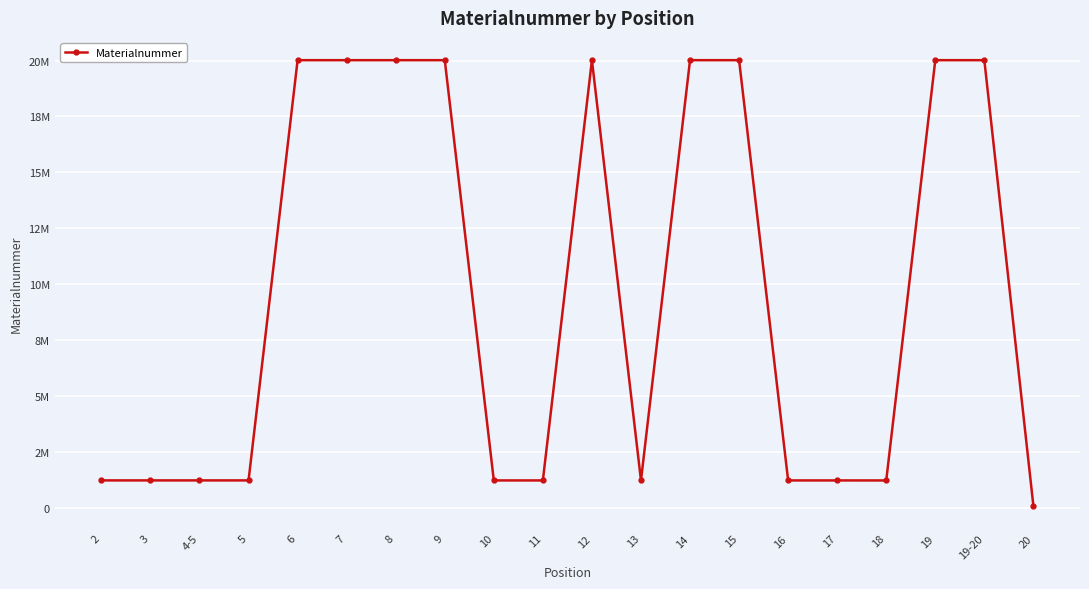

Reading left to right, extract all data points from this chart.

1225150	1225151	1225152	1225053	20014595	20014598	20014631	20014587	1223511	1223510	20014602	1223513	20014601	20014582	1223517	1223518	1222782	20014580	20014596	81078